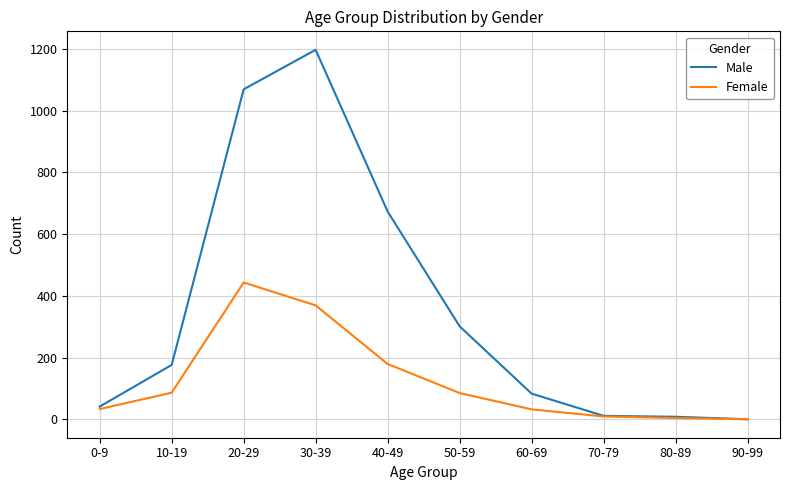

Rank the series at 10-19 from lowest to highest value.

Female, Male